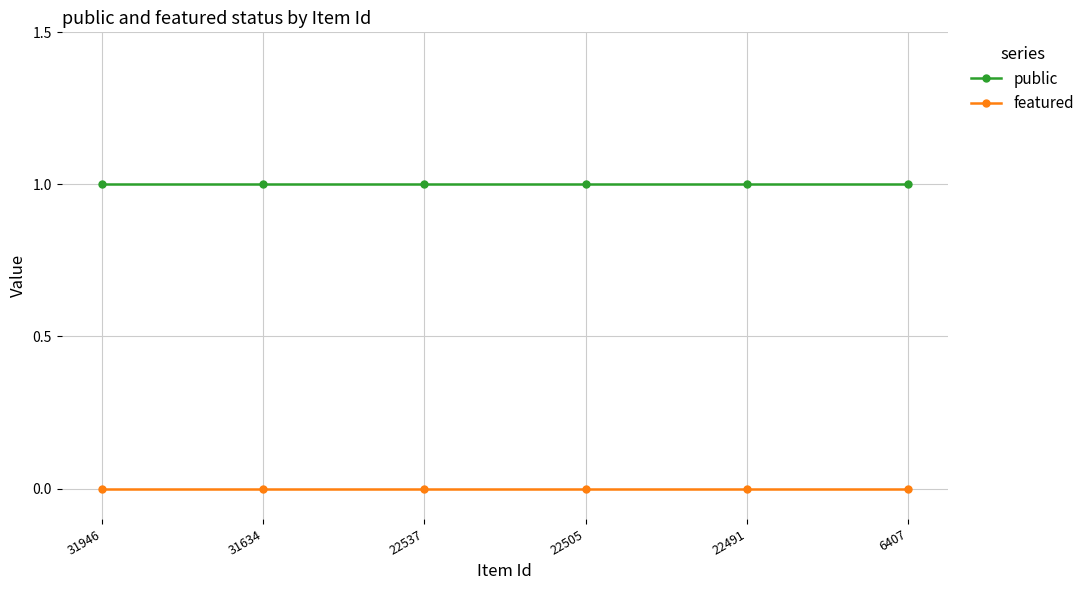

Rank the series at 22505 from highest to lowest value.

public, featured